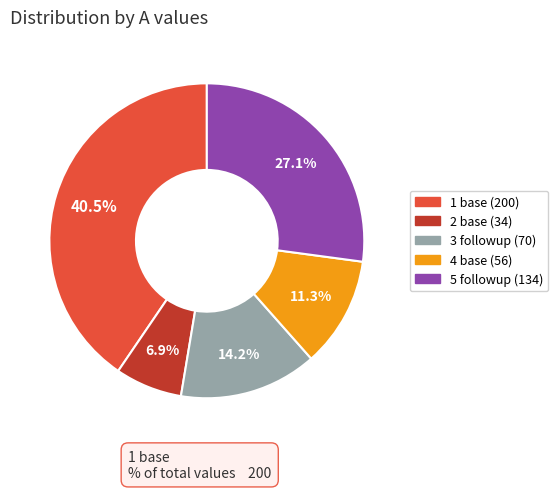

What percentage is the 4 base slice, to the nearest percent?

11%